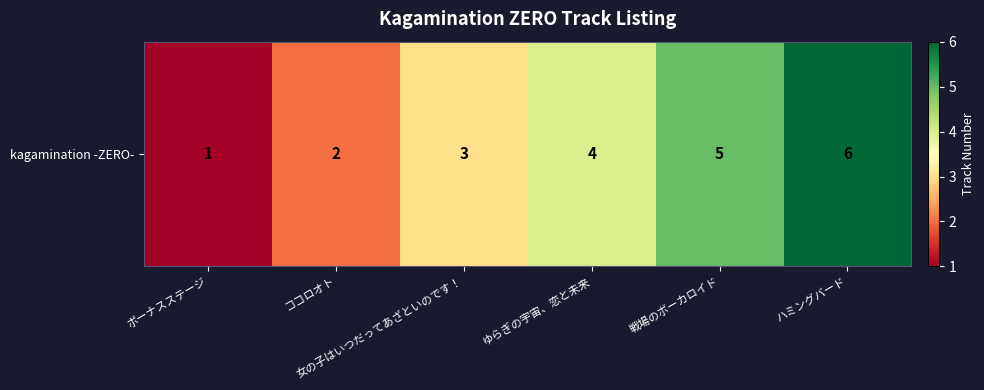

Reading left to right, transcribe all the data shown in this chart.

ボーナスステージ=1	ココロオト=2	女の子はいつだってあざといのです！=3	ゆらぎの宇宙、恋と未来=4	戦場のボーカロイド=5	ハミングバード=6